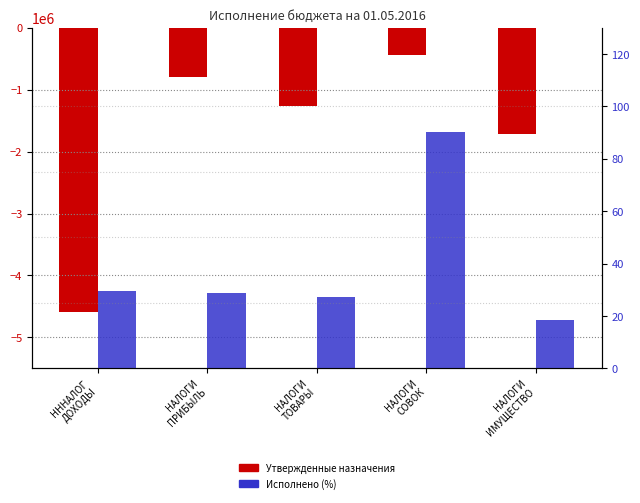

Which series has the largest total across all categories?

Исполнено (%)